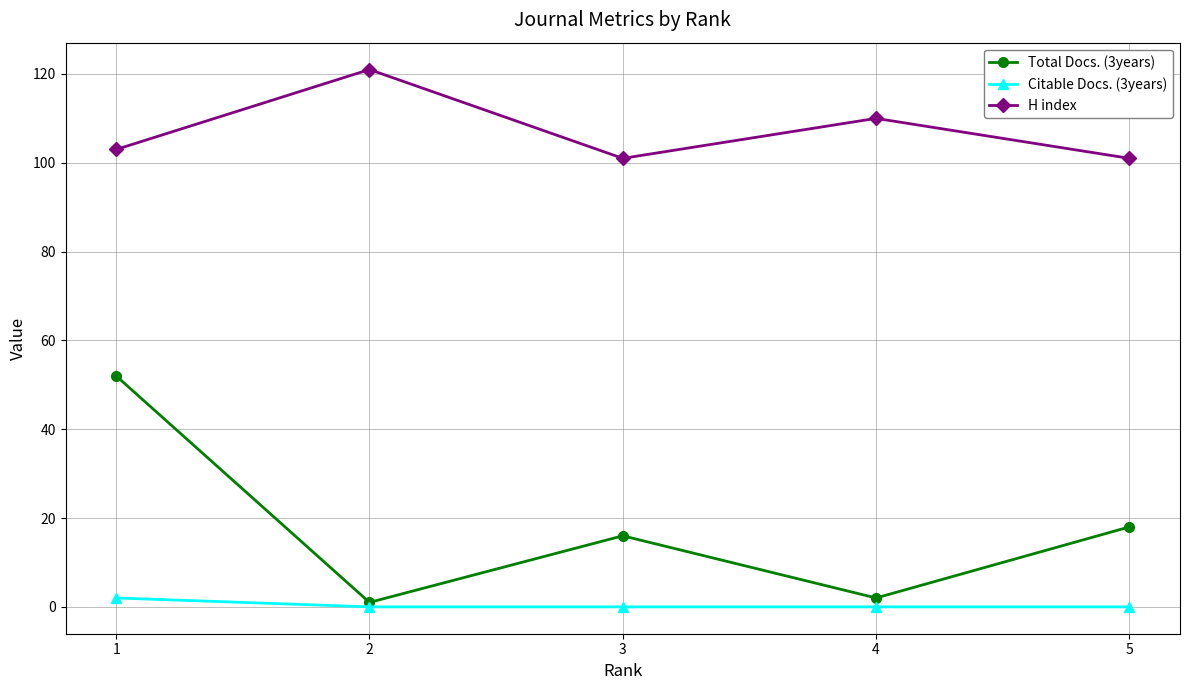

What is the value of the H index point at the 2nd from the left?

121